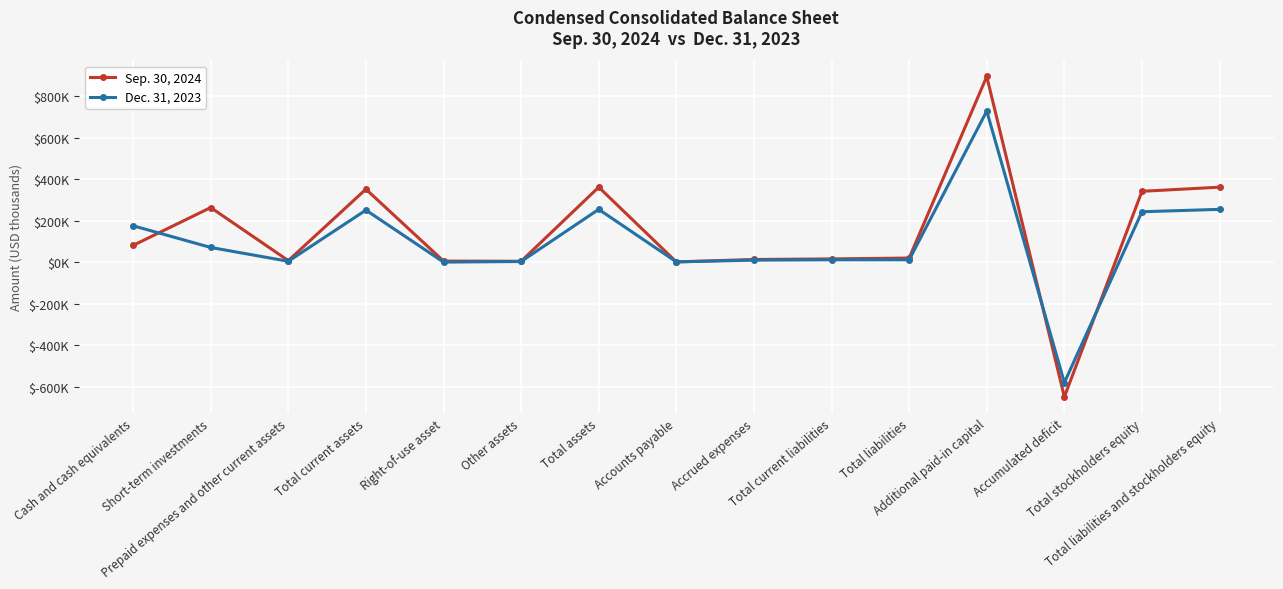

What are all the series names shown in the legend?

Sep. 30, 2024, Dec. 31, 2023